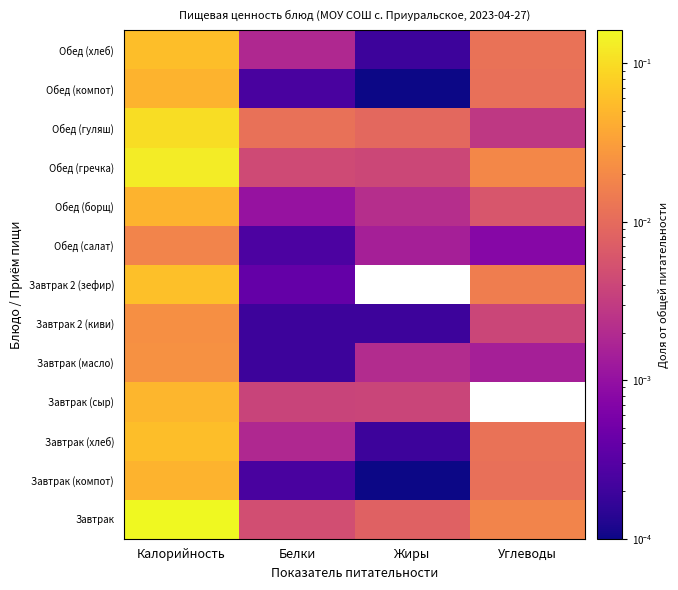

Rank the categories by Обед (борщ) value from highest to lowest.

Калорийность, Углеводы, Жиры, Белки